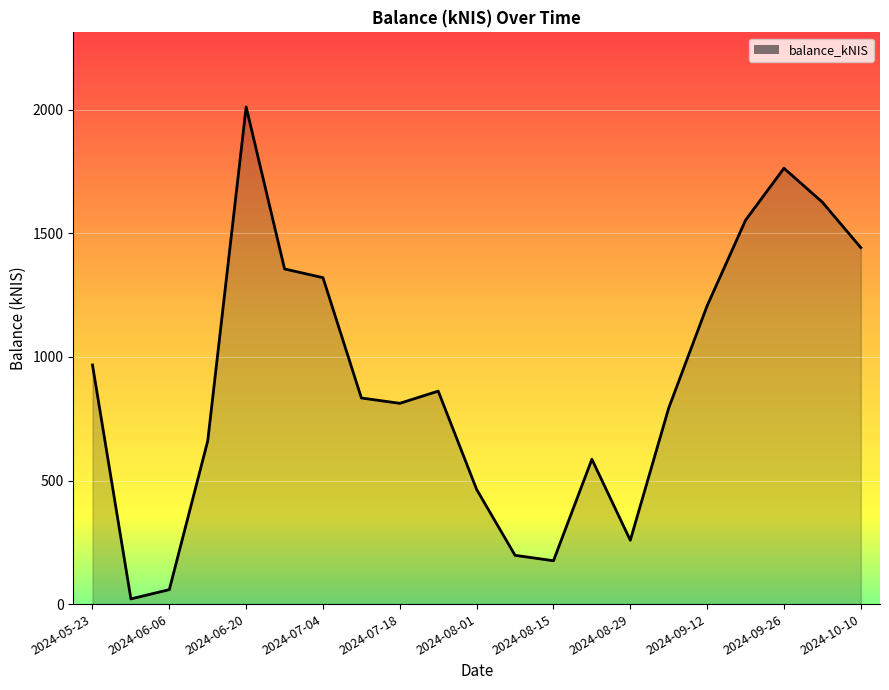

What is the greatest value displayed?

2011.6